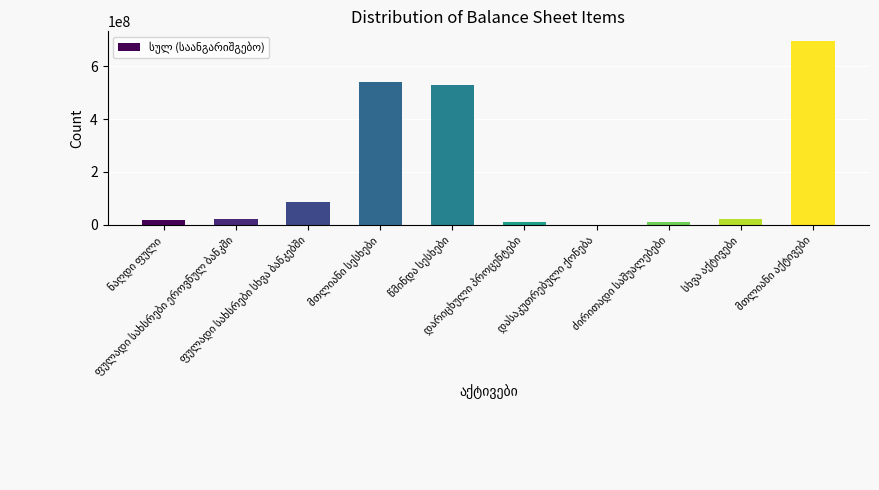

What is the sum of all values?

1937086714.5